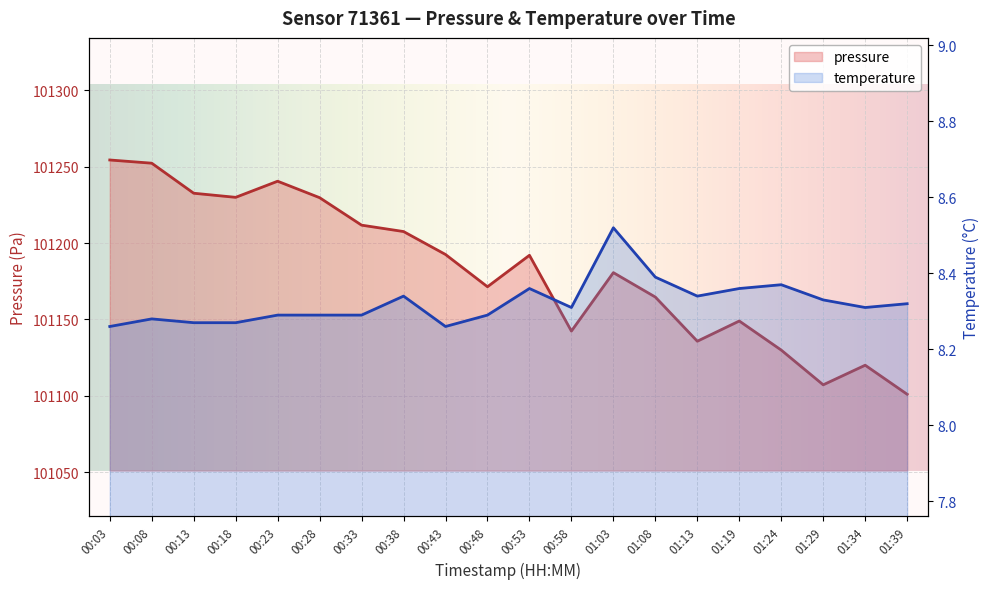

What position from the right is 00:38?

13